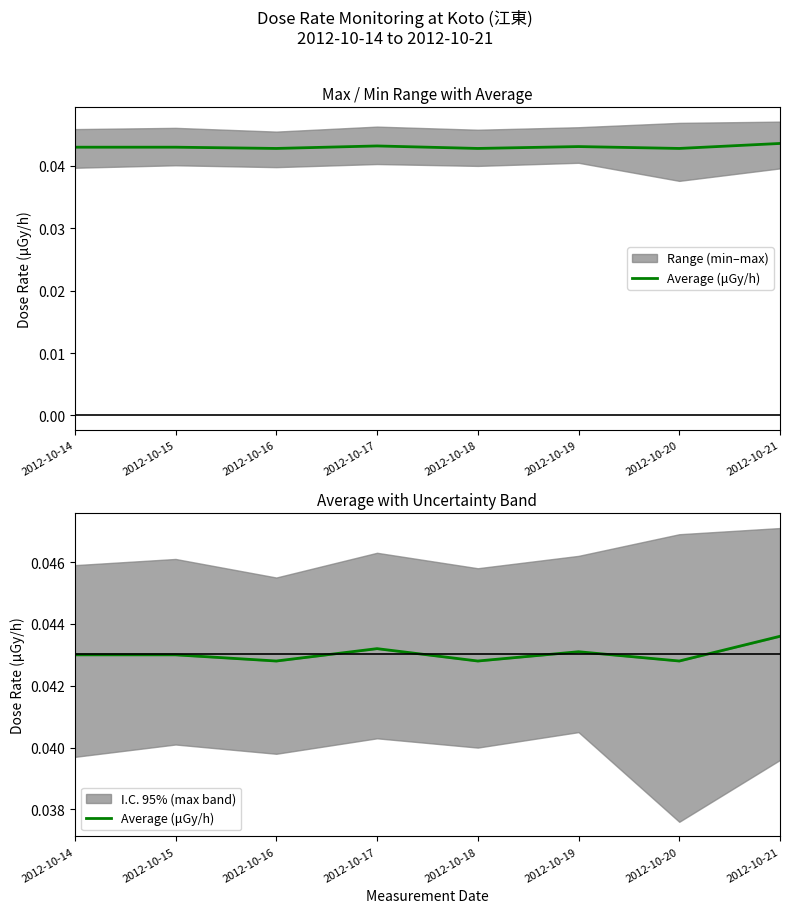

The chart shows a value of 0.1 at 2012-10-21. True or false?

False